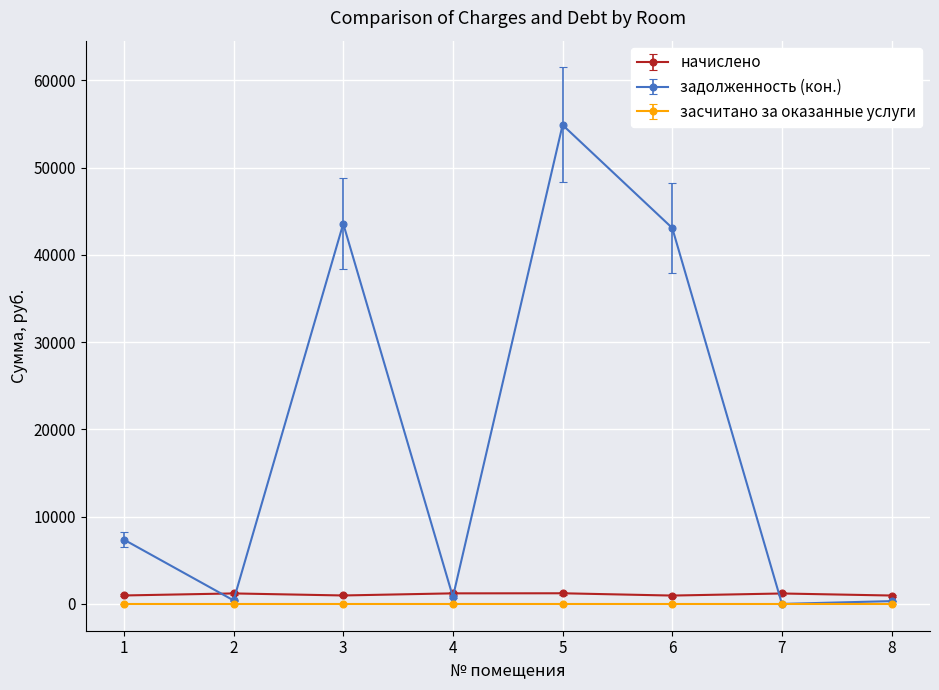

True or false: задолженность (кон.) has more than 1 interior local peaks.

True